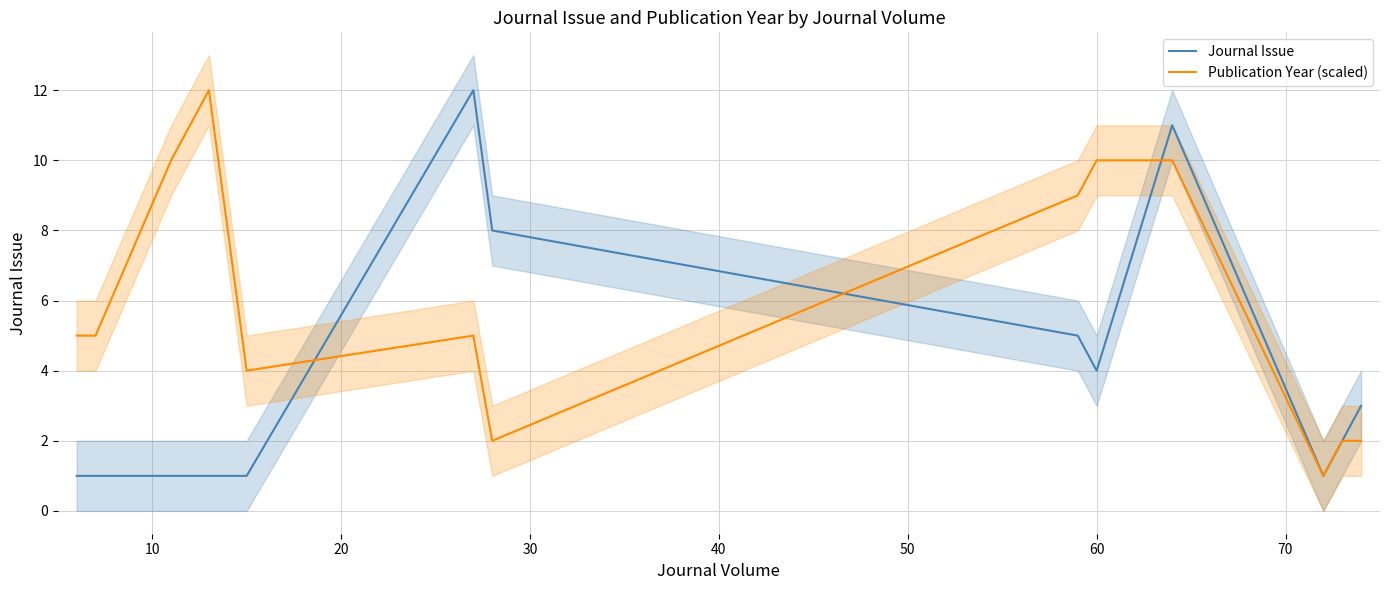

Reading left to right, list all the values displayed in this chart.

Journal Issue: 1	1	1	1	1	12	8	5	4	11	1	2	3
Publication Year (scaled): 5	5	10	12	4	5	2	9	10	10	1	2	2